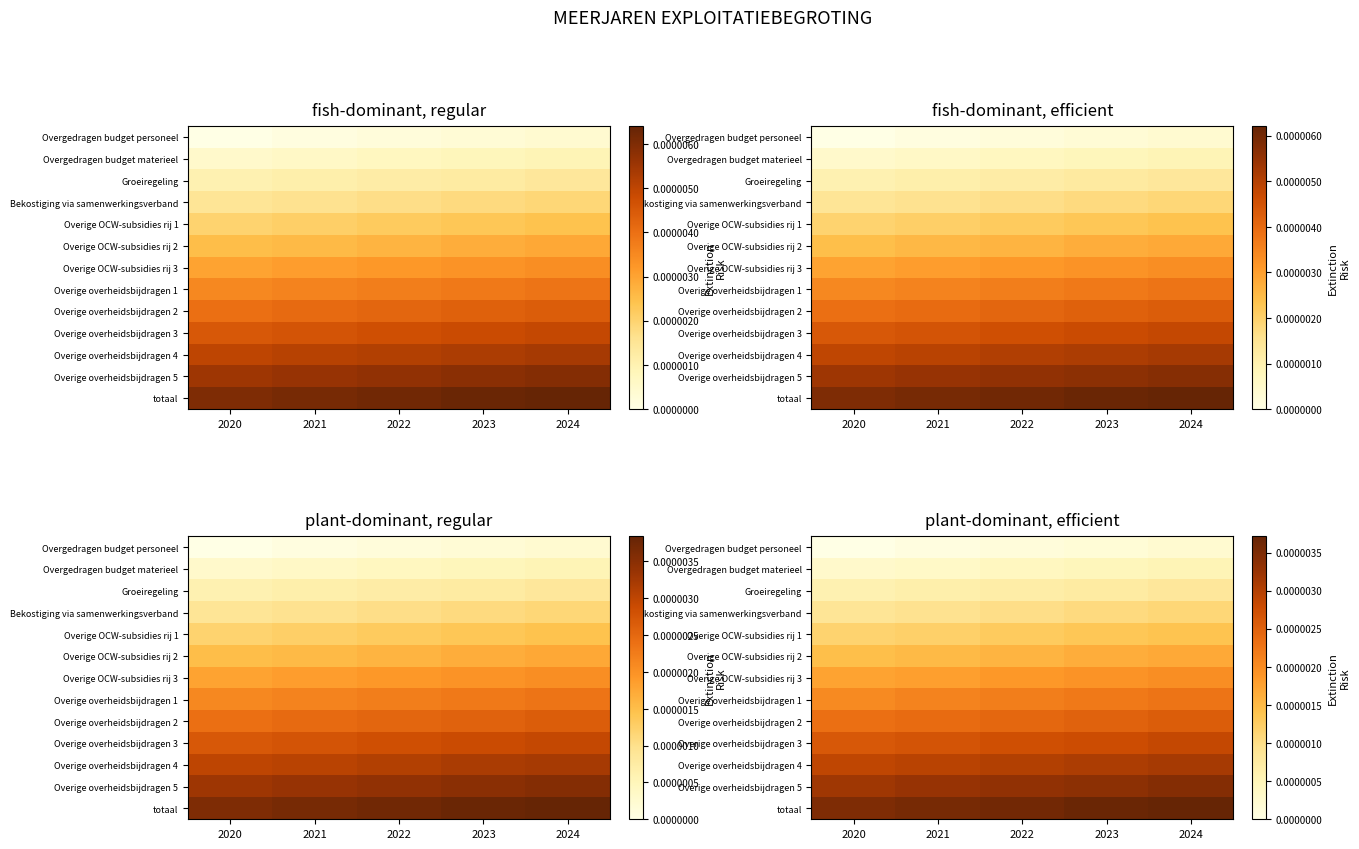

At which category is the sum across all series the highest?

2024